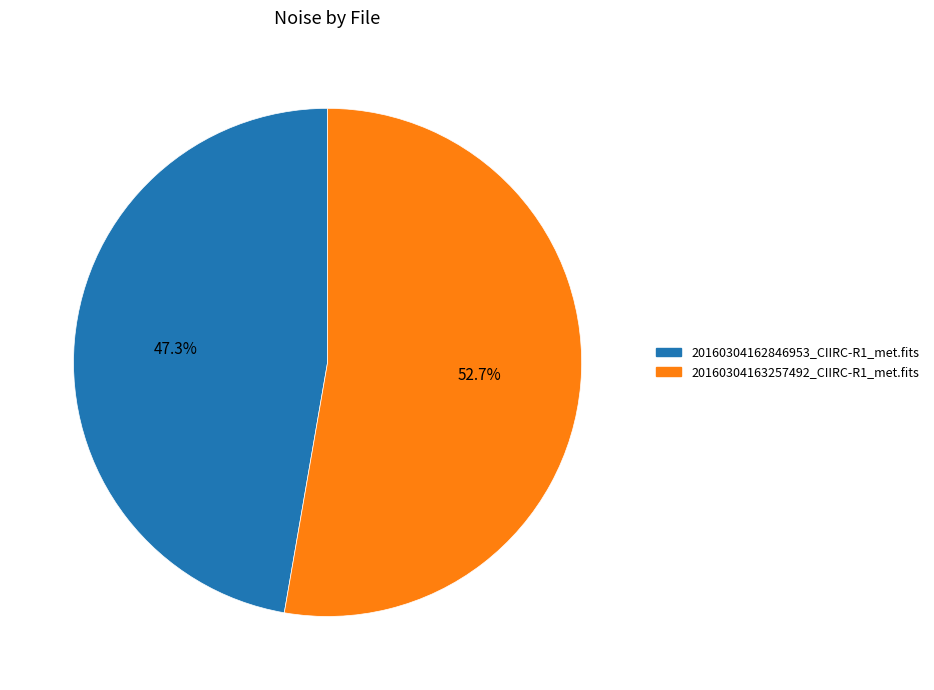

To the nearest percent, what portion does 20160304162846953_CIIRC-R1_met.fits represent?

47%